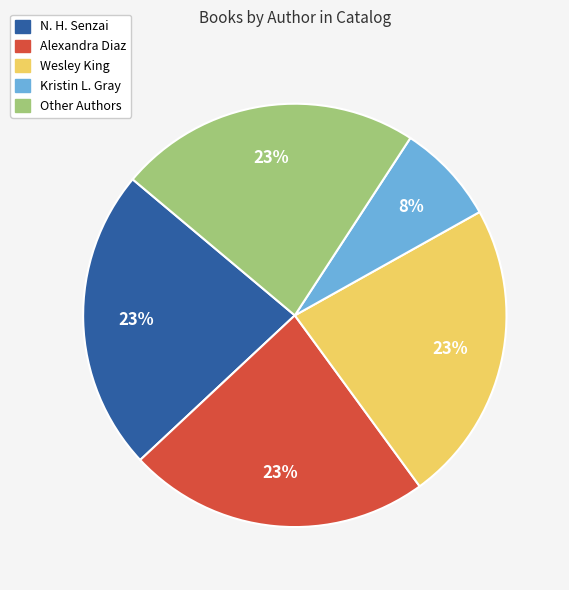

To the nearest percent, what portion does Wesley King represent?

23%